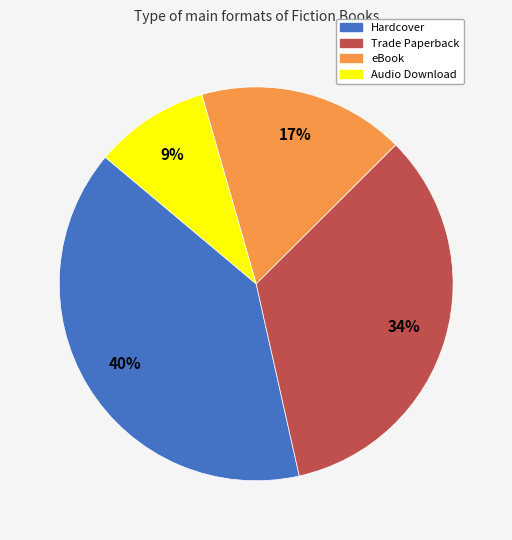

True or false: Trade Paperback accounts for 34% of the total.

True